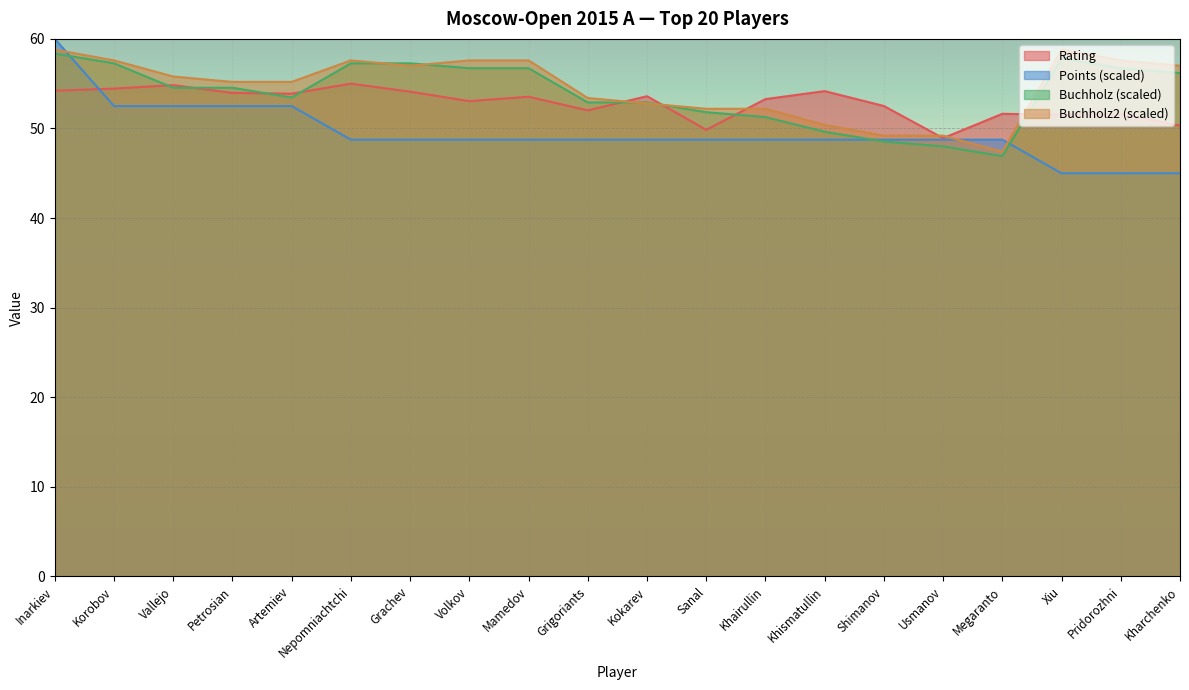

What is the difference between the Buchholz2 values at Volkov and Petrosian?

2.4